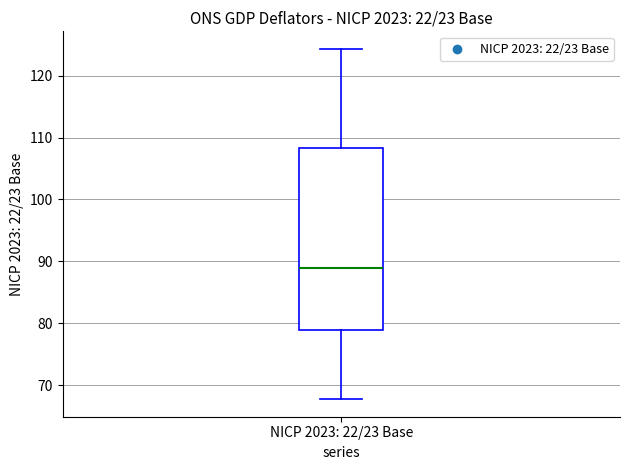

Where does the upper whisker of the box for NICP 2023: 22/23 Base end on the y-axis? The values are not printed on the chart, so give them approximately, as read against the axis.

124